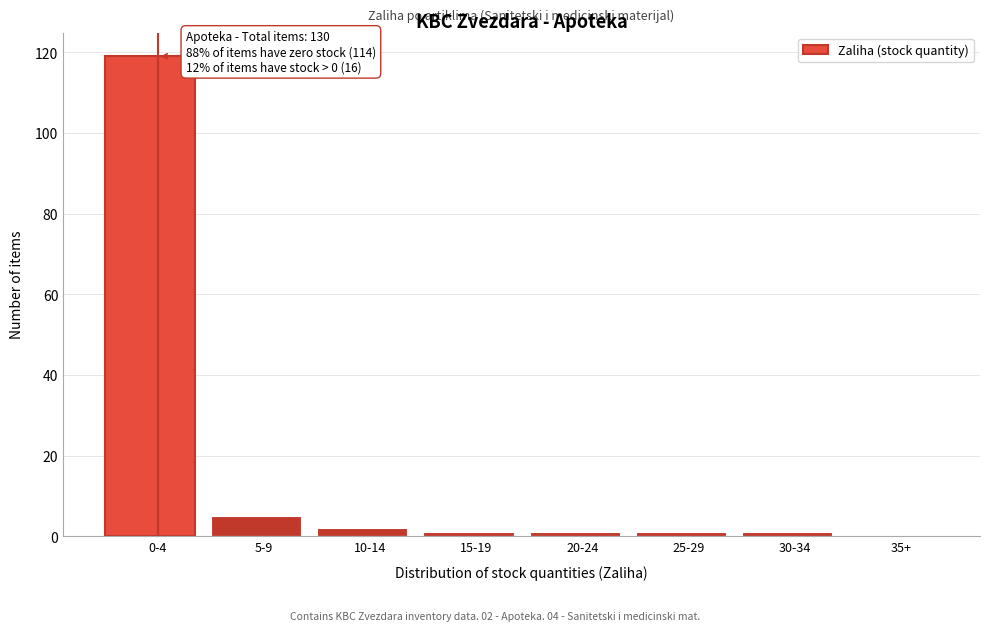

Reading left to right, extract all data points from this chart.

0-4=119	5-9=5	10-14=2	15-19=1	20-24=1	25-29=1	30-34=1	35+=0